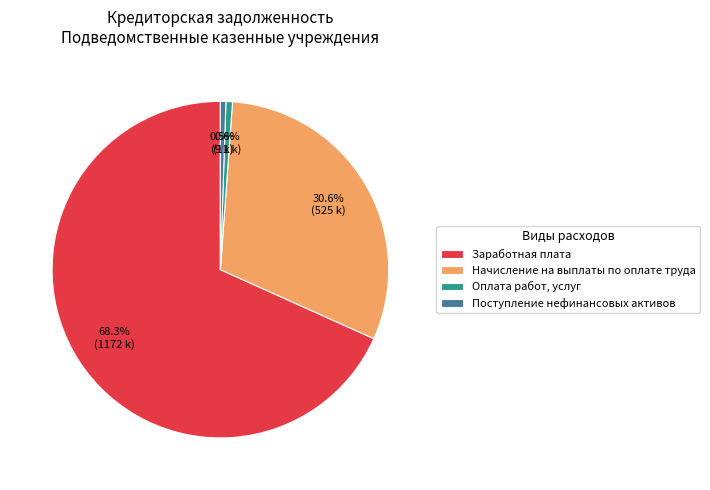

Which slice represents more than half of the pie?

Заработная плата